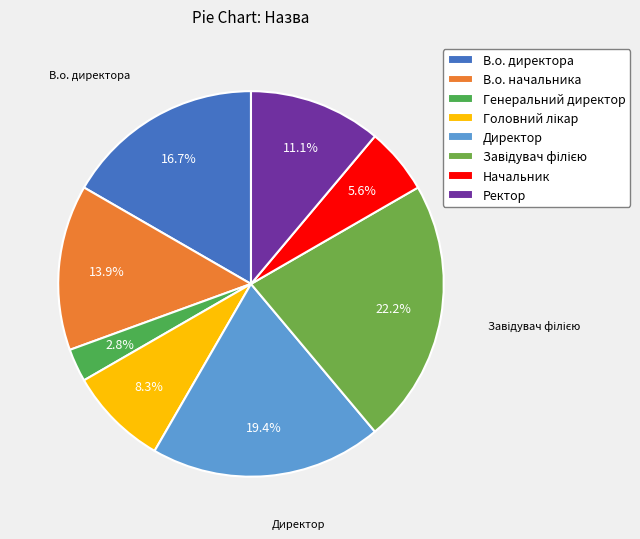

Combined, what portion of the pie is Головний лікар and Завідувач філією?

30.6%